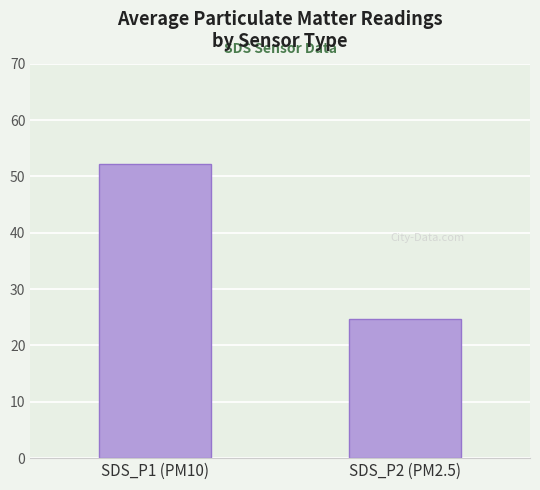

The value at SDS_P2 (PM2.5) is 8.7. True or false?

False